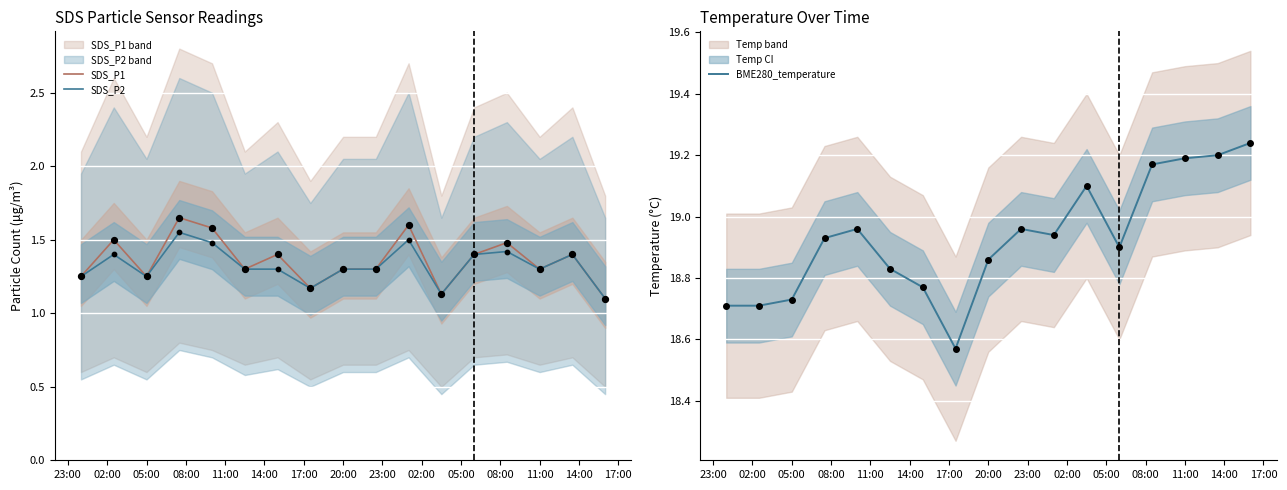

Which series contains the highest Y value?

BME280_temperature